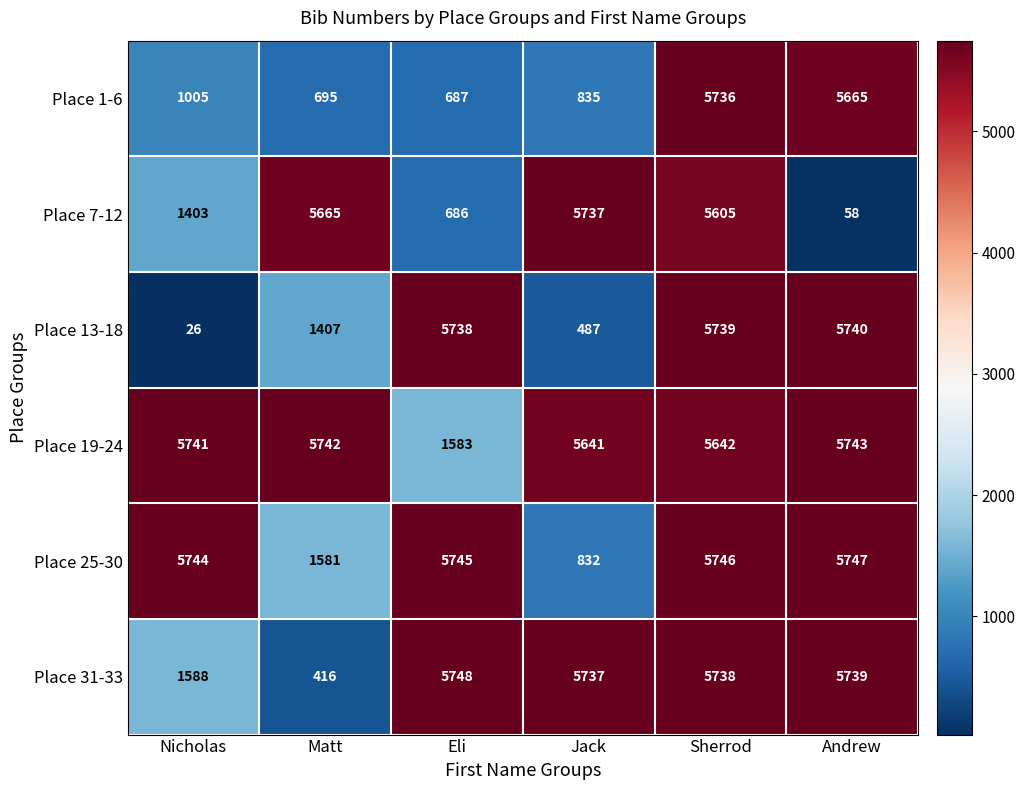

Which series has the largest total across all categories?

Place 19-24